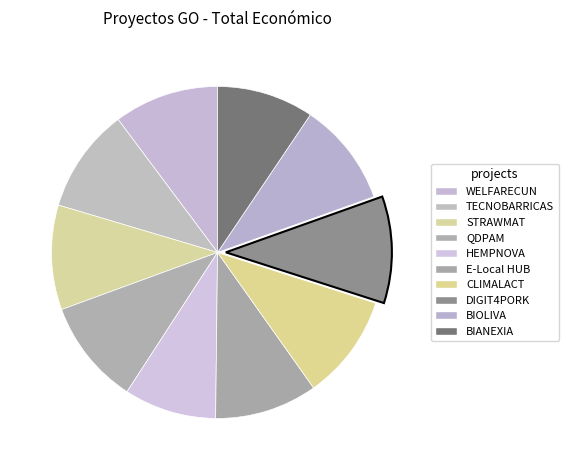

Is there a majority slice in this chart?

No